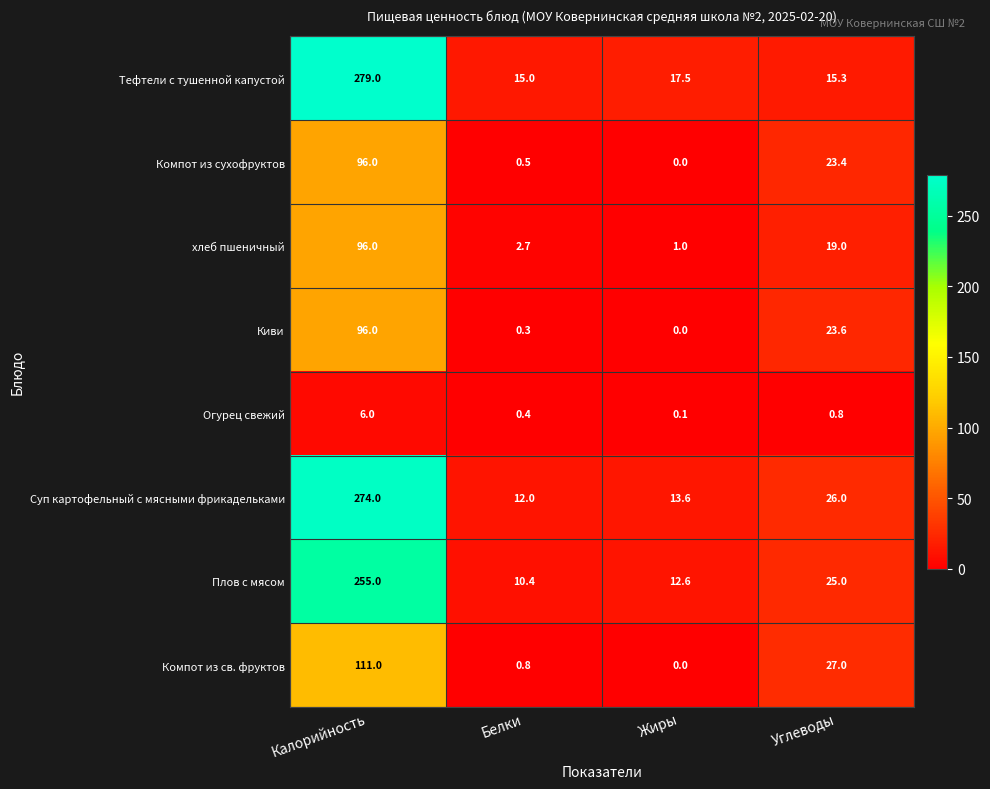

Which series has the largest total across all categories?

Тефтели с тушенной капустой